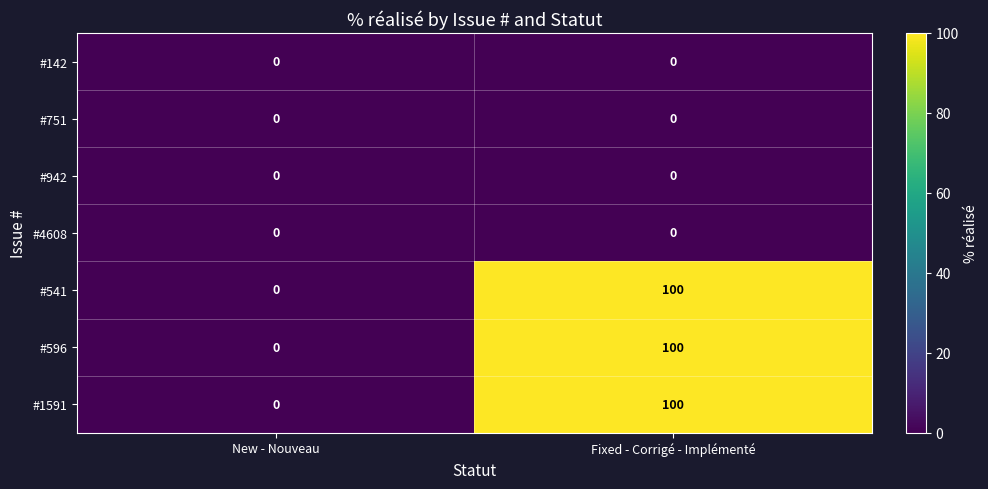

At which category does the chart reach its peak across all series?

Fixed - Corrigé - Implémenté